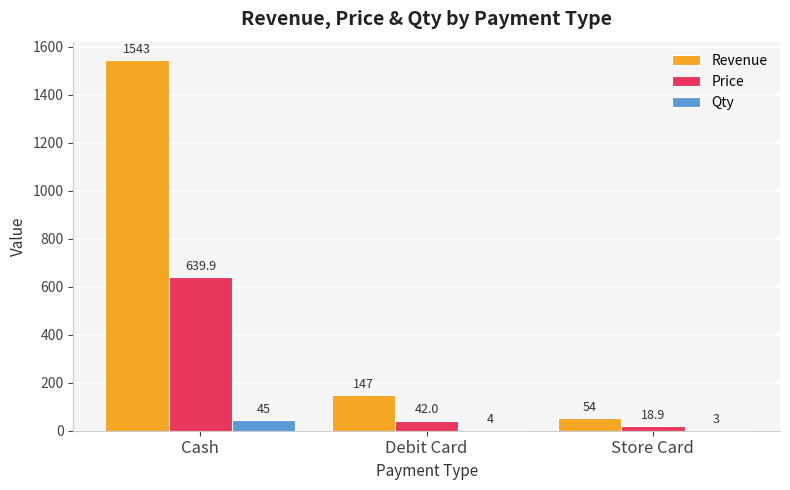

Which category has the highest value in the Price series?

Cash